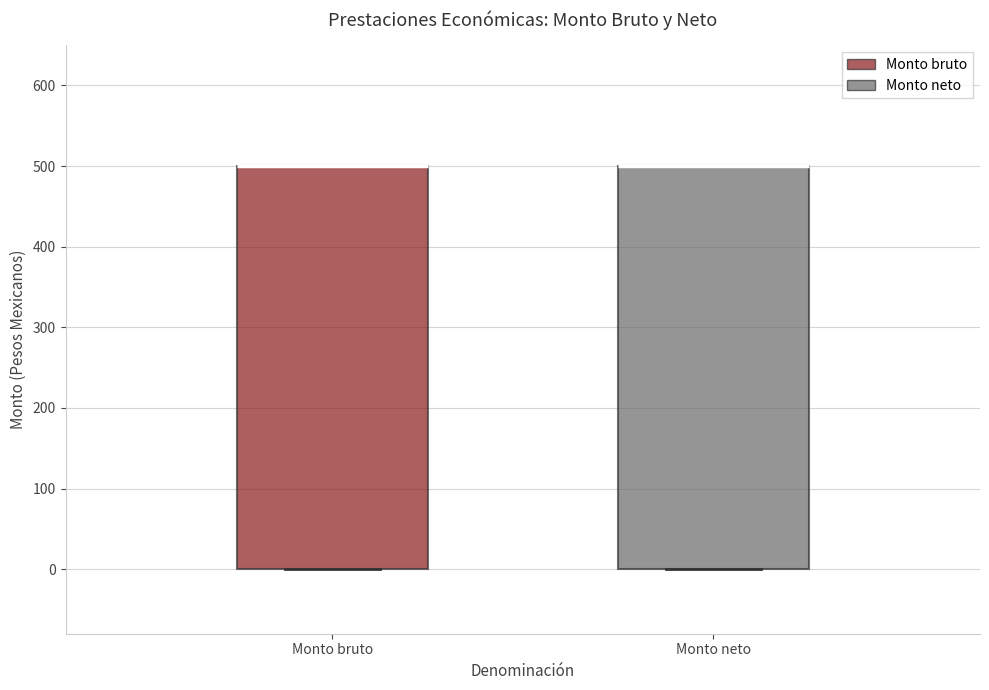

Where is the lower edge of the box for Monto neto on the y-axis? The values are not printed on the chart, so give them approximately, as read against the axis.

0